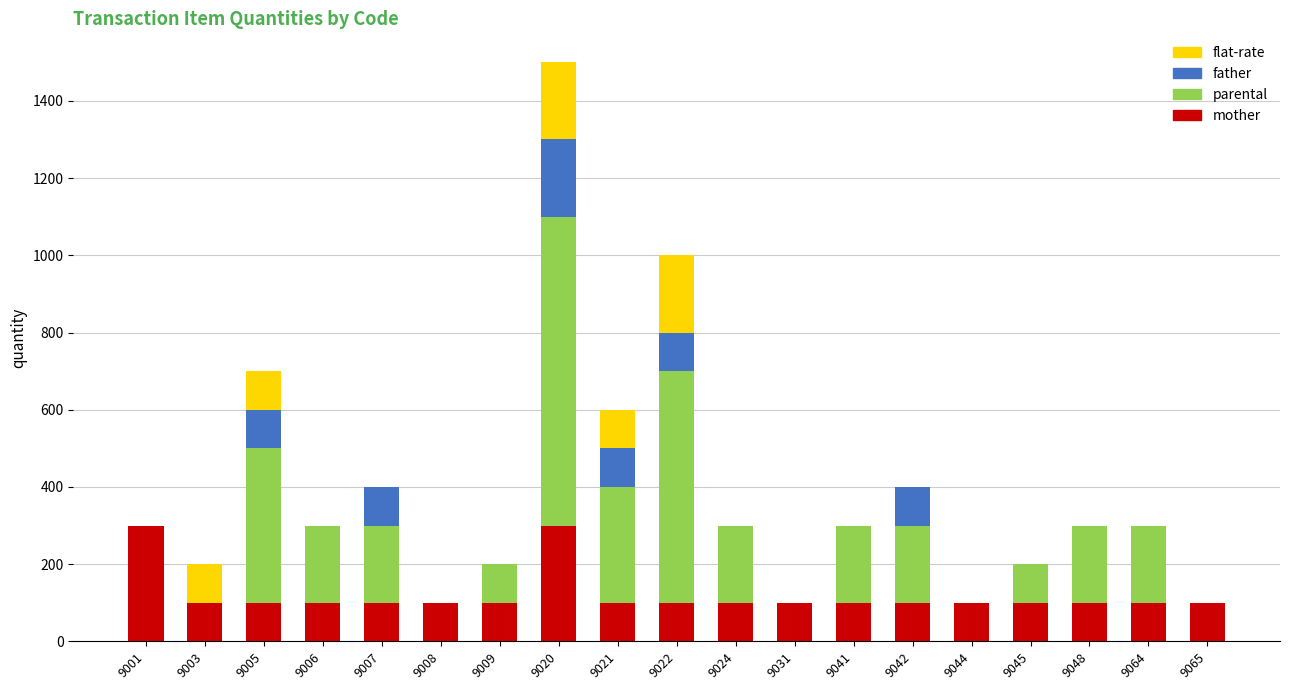

At which category is the sum across all series the highest?

9020